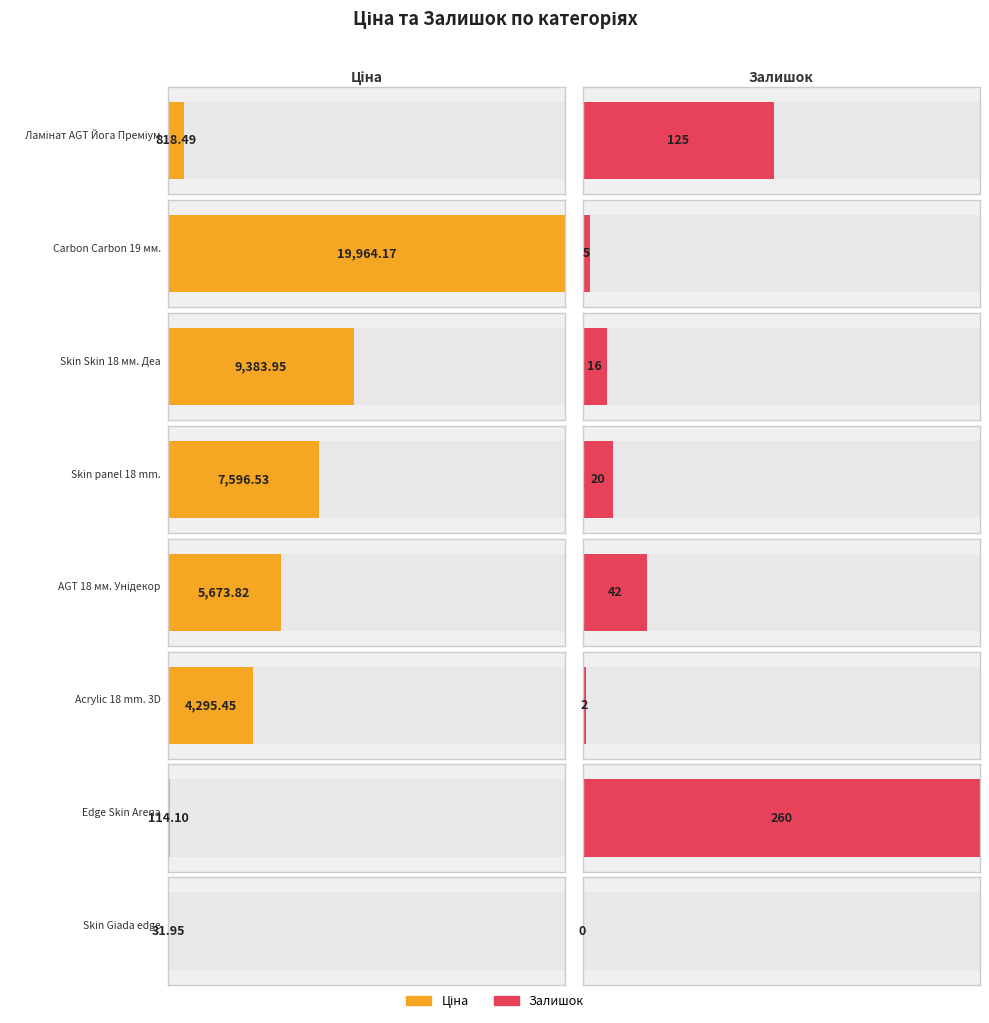

List the series in order of their peak value, highest first.

Ціна, Залишок